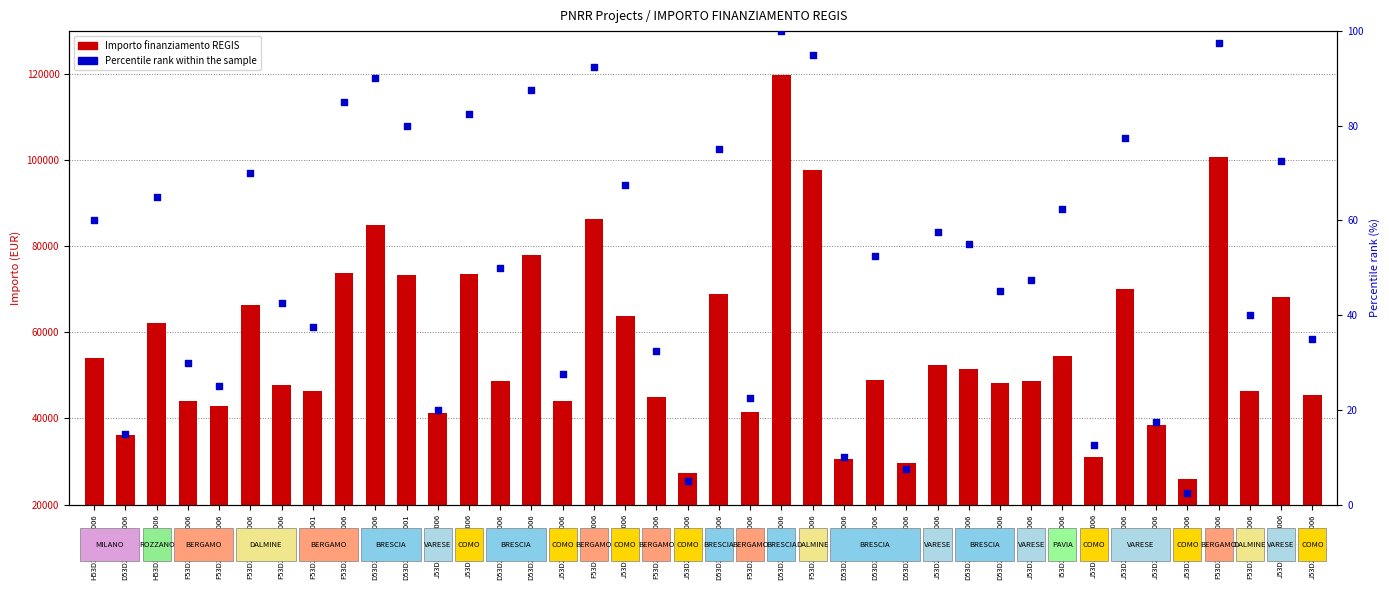

Which series has the widest spread of Y values?

Importo finanziamento REGIS